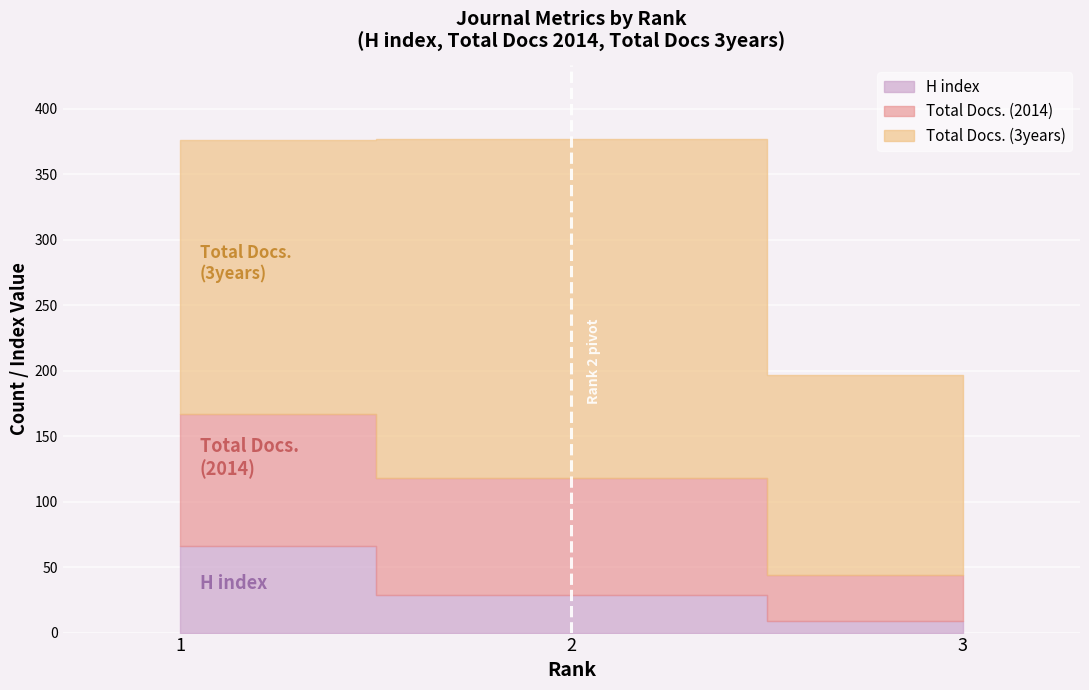

Where does the H index series first go above 29?

1